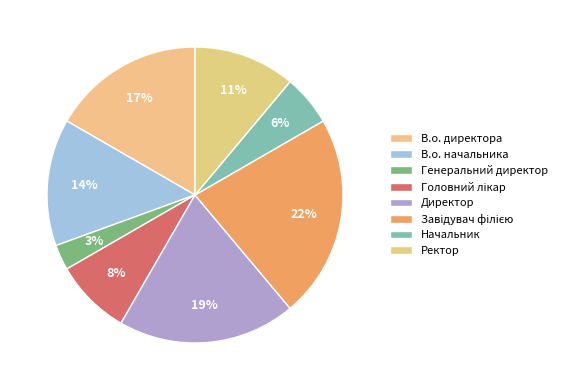

To the nearest percent, what is the difference between the largest and smallest slice percentages?

19%